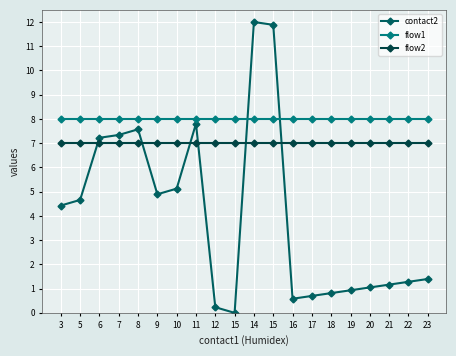

How many values in contact2 are above zero?

19